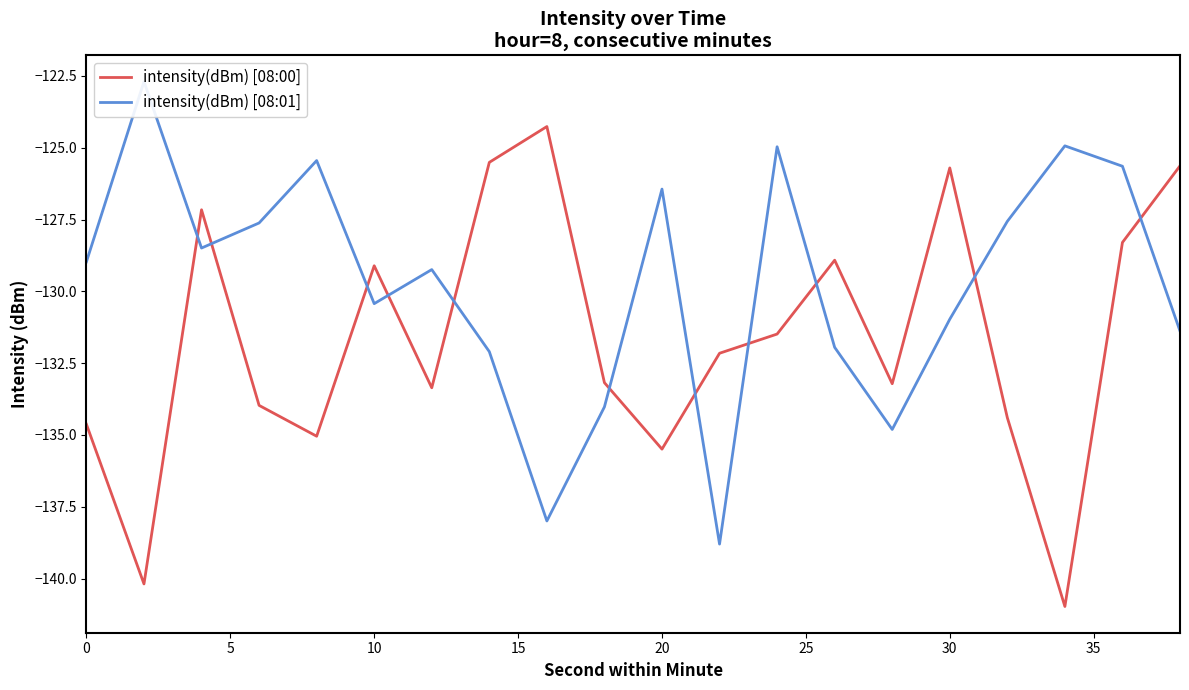

The value of intensity(dBm) [08:00] at 10 is -129.1. True or false?

True